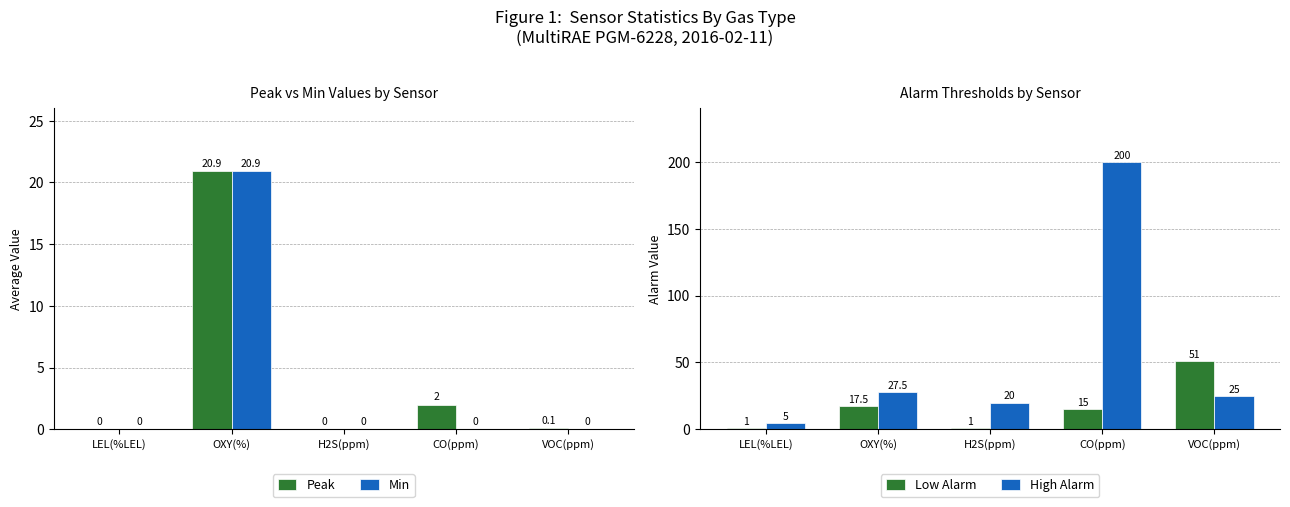

At which category is the sum across all series the highest?

CO(ppm)